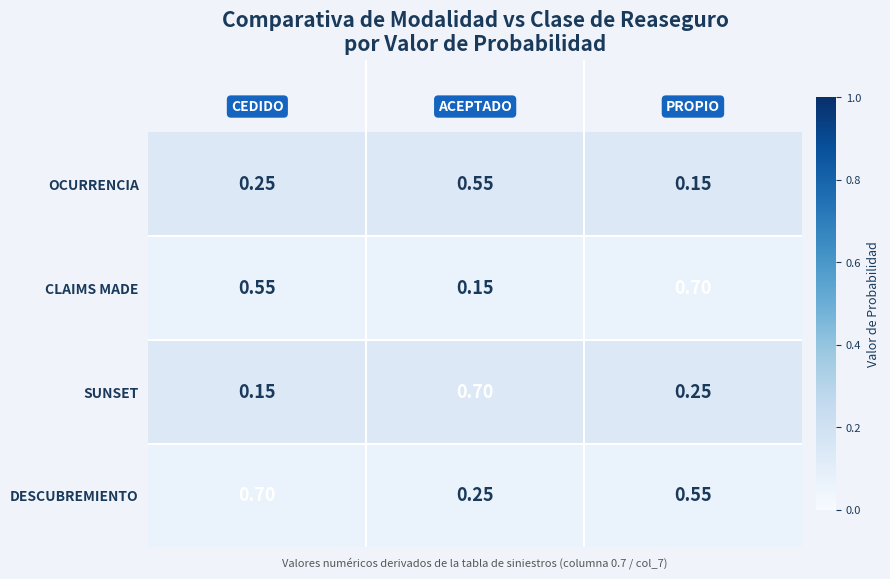

Rank the series by their average value, from lowest to highest.

OCURRENCIA, SUNSET, CLAIMS MADE, DESCUBREMIENTO